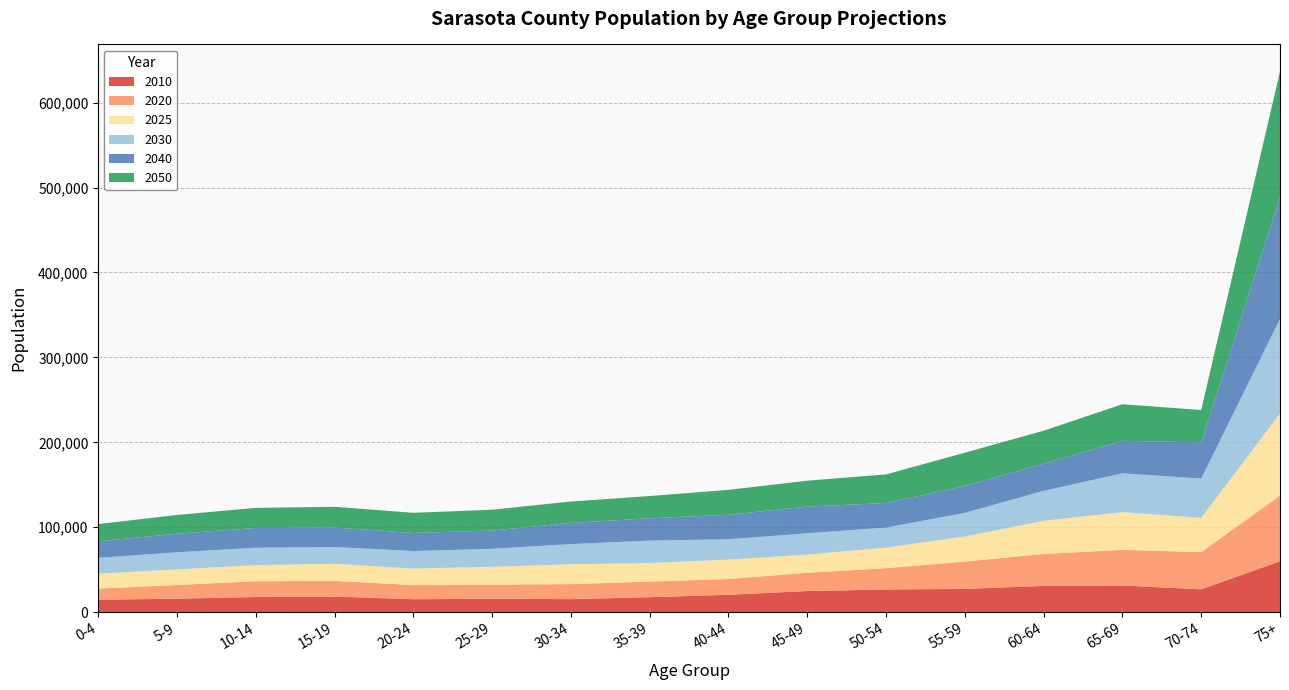

Reading right to left, extract all data points from this chart.

2010: 59904	26961	31362	30951	27384	26757	24875	20467	17649	15366	15816	15253	18363	17814	15902	14624
2020: 77378	43723	42050	37608	32201	25085	21535	18559	18400	17652	16731	16710	18480	18609	16121	13164
2025: 96588	40413	44324	39108	29515	24174	21399	22814	21833	23457	20920	19367	20170	18968	18373	17576
2030: 111373	46195	45786	35216	27872	23614	25074	24057	26377	23710	21171	20650	19759	20480	20157	18608
2040: 143264	42713	38225	31884	31659	28911	31469	28741	26271	24909	21531	21251	22928	23268	21860	19417
2050: 148185	38024	43132	38914	39148	33710	30476	29416	26221	25223	24470	23768	24420	23690	22052	20355